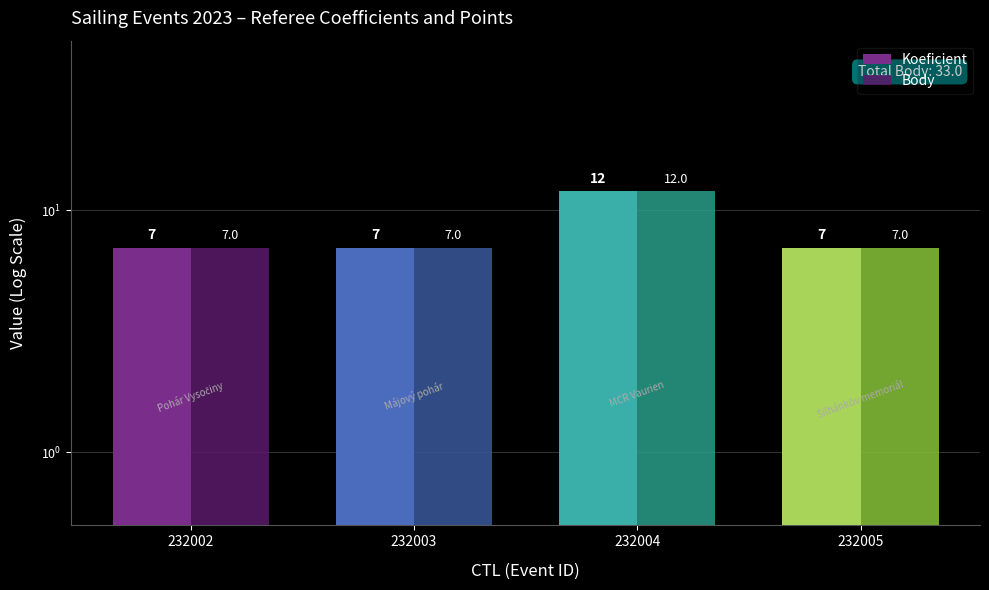

Does the chart contain any negative values?

No